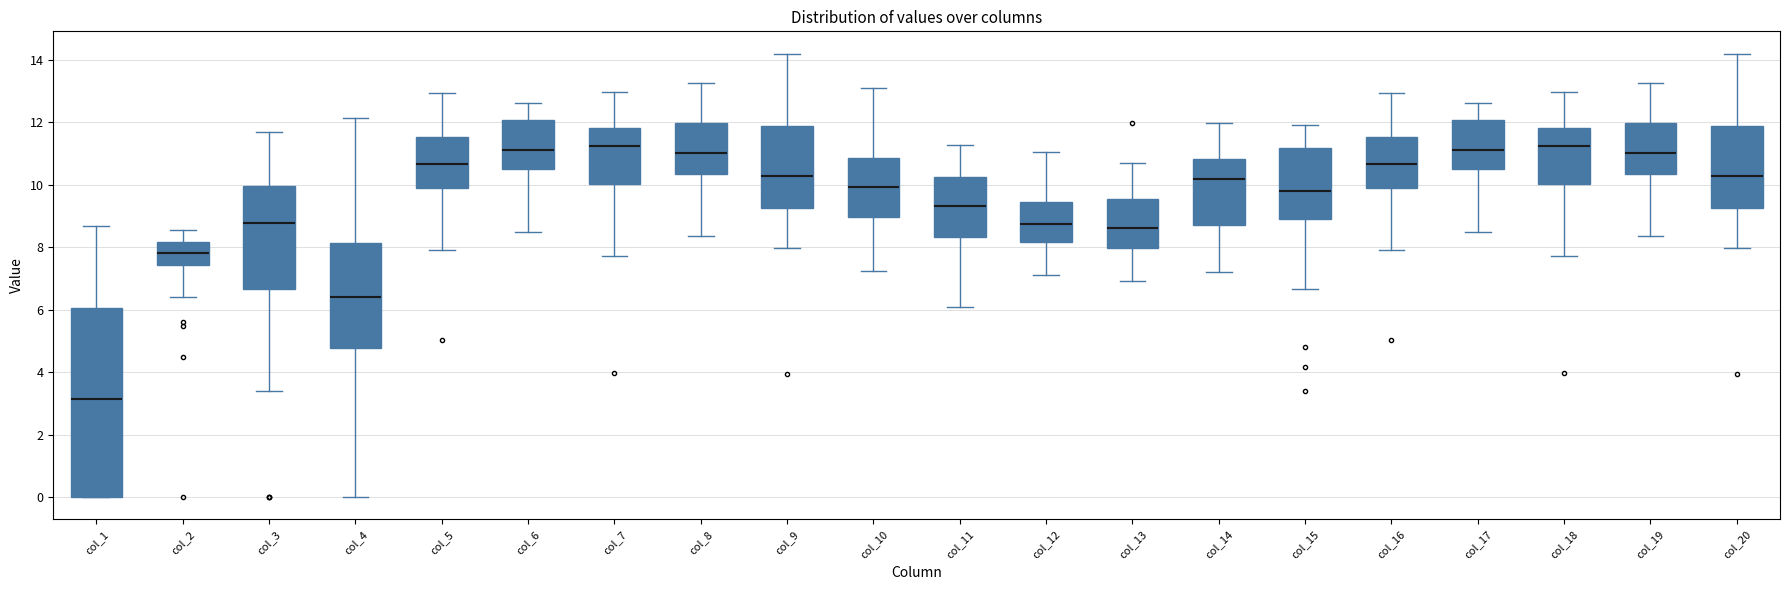

Which box's median line is the lowest?

col_1